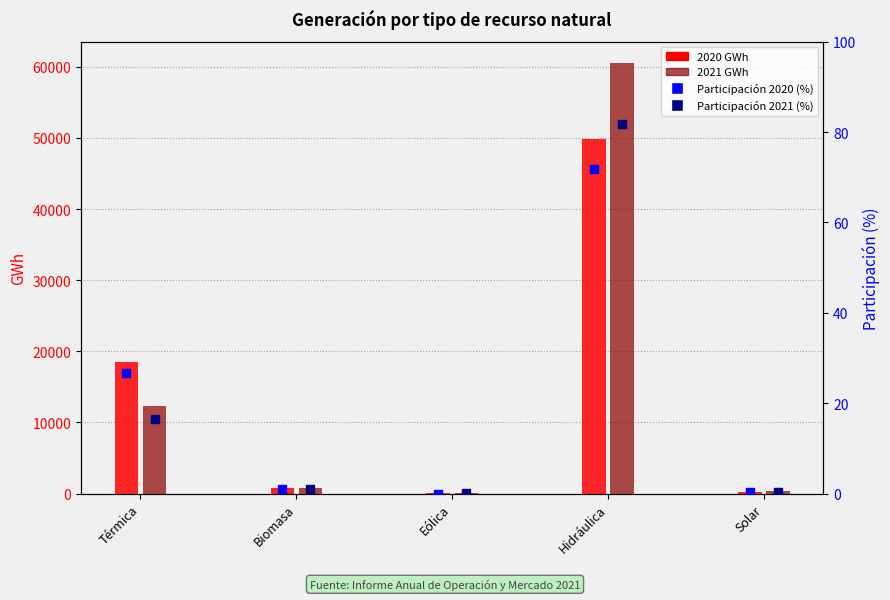

At which category is the sum across all series the highest?

Hidráulica